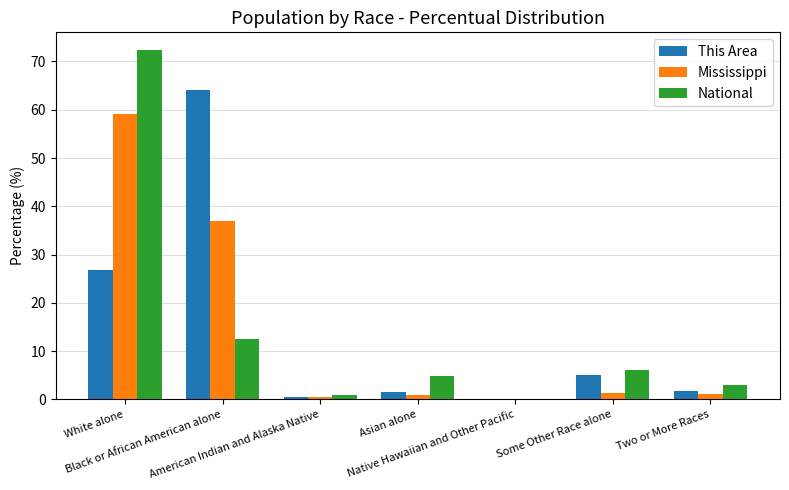

What is the approximate value of National at Black or African American alone?

12.6